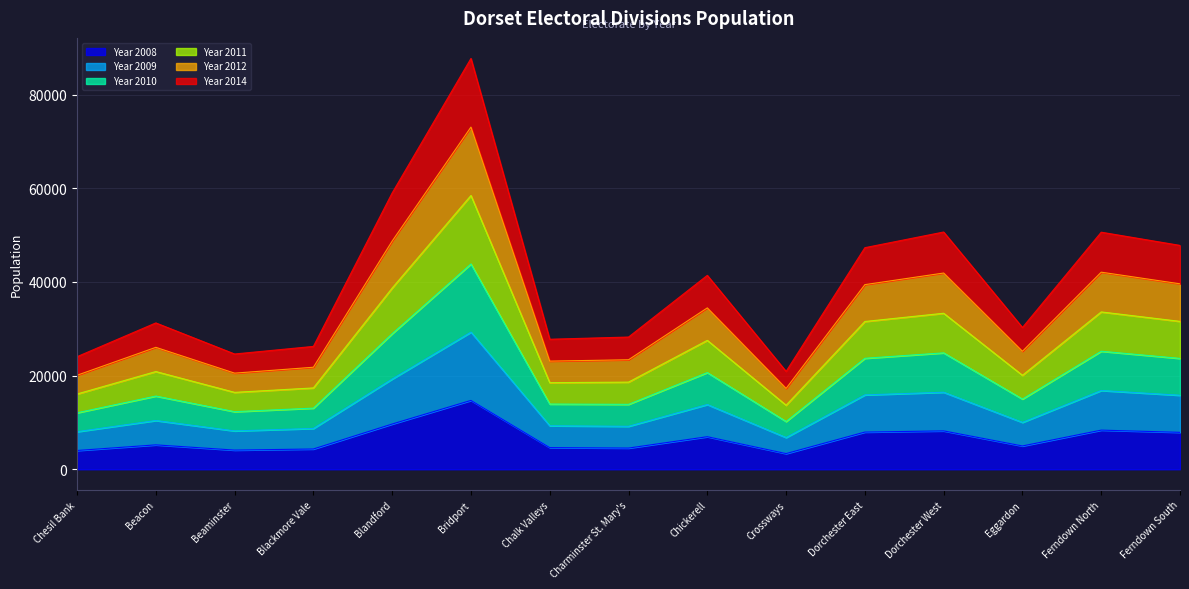

Is it true that Year 2011 equals 44529 at Blackmore Vale?

False